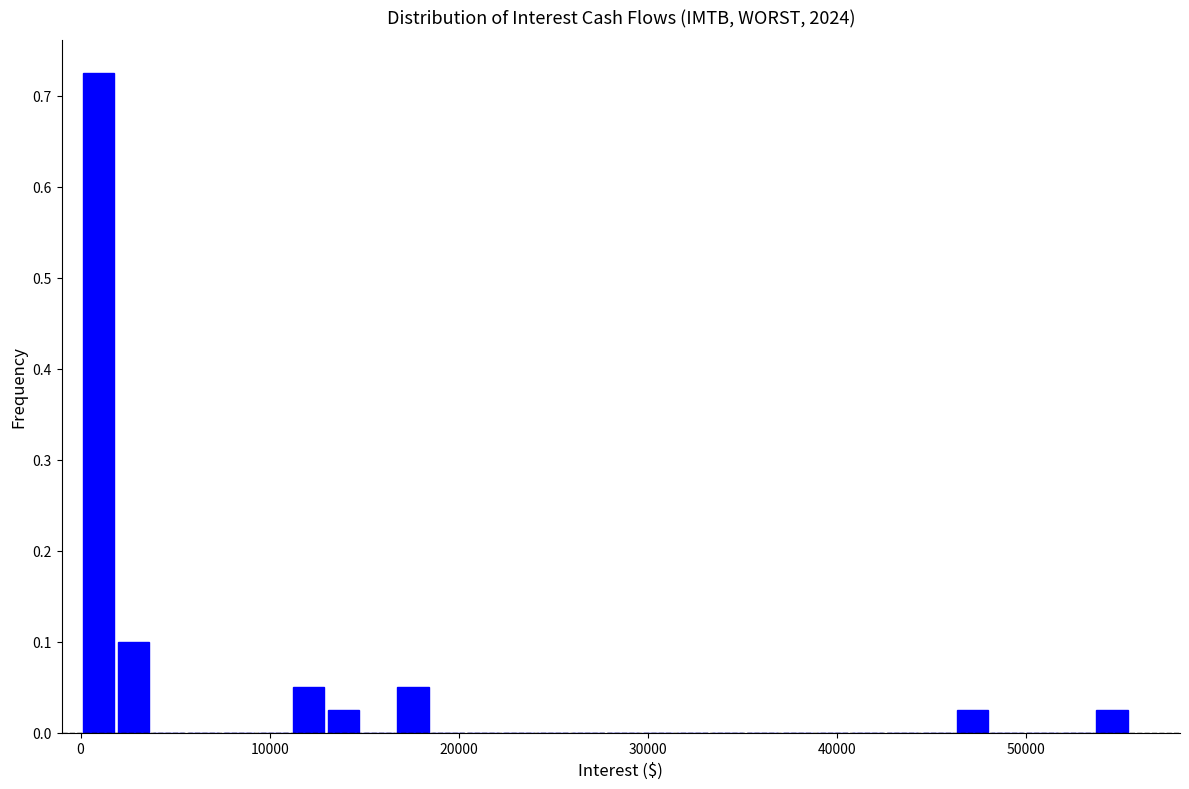

Read against the x-axis, roughly where is the centre of the tallest bar?

1000